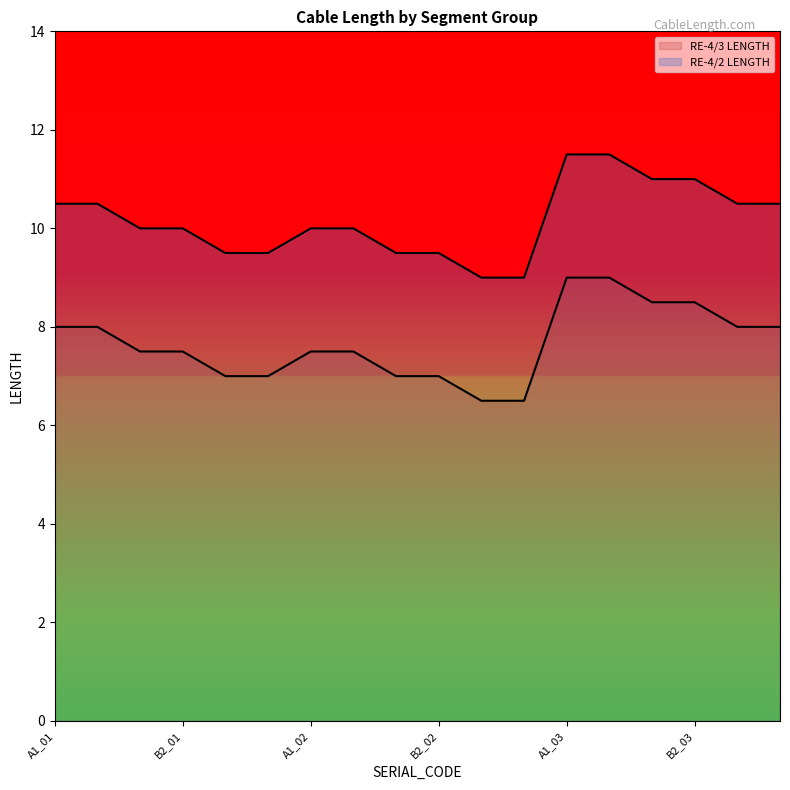

What position from the right is A1_03?

6